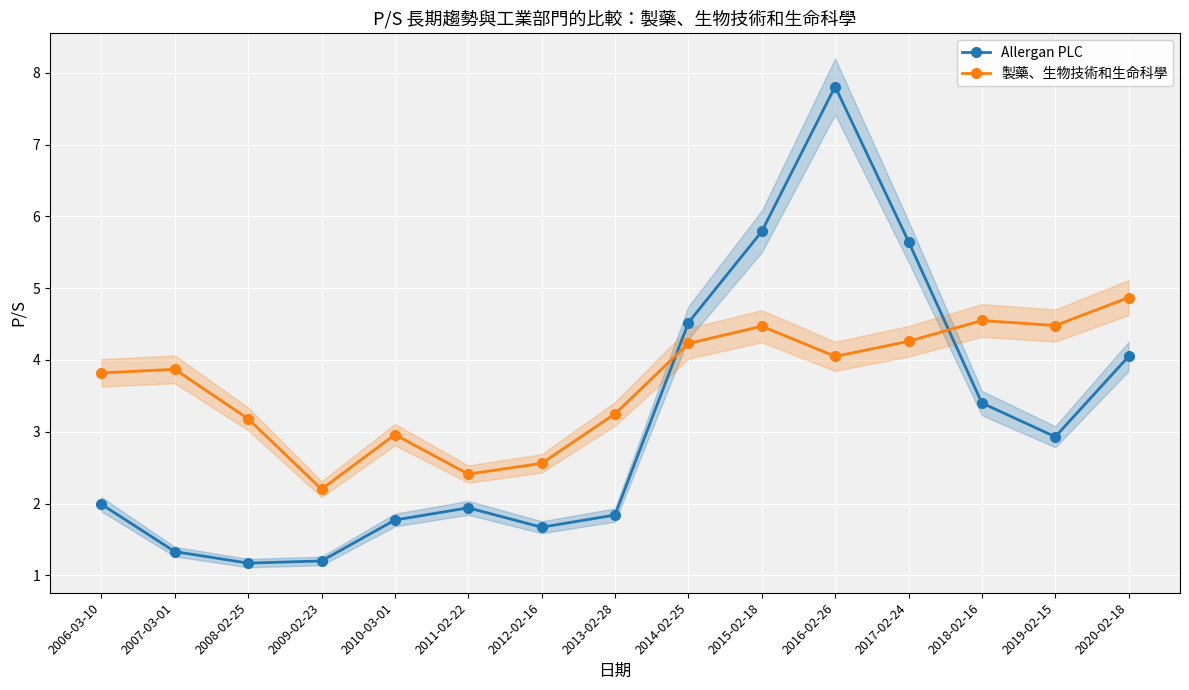

List the series in order of their overall mean, lowest first.

Allergan PLC, 製藥、生物技術和生命科學